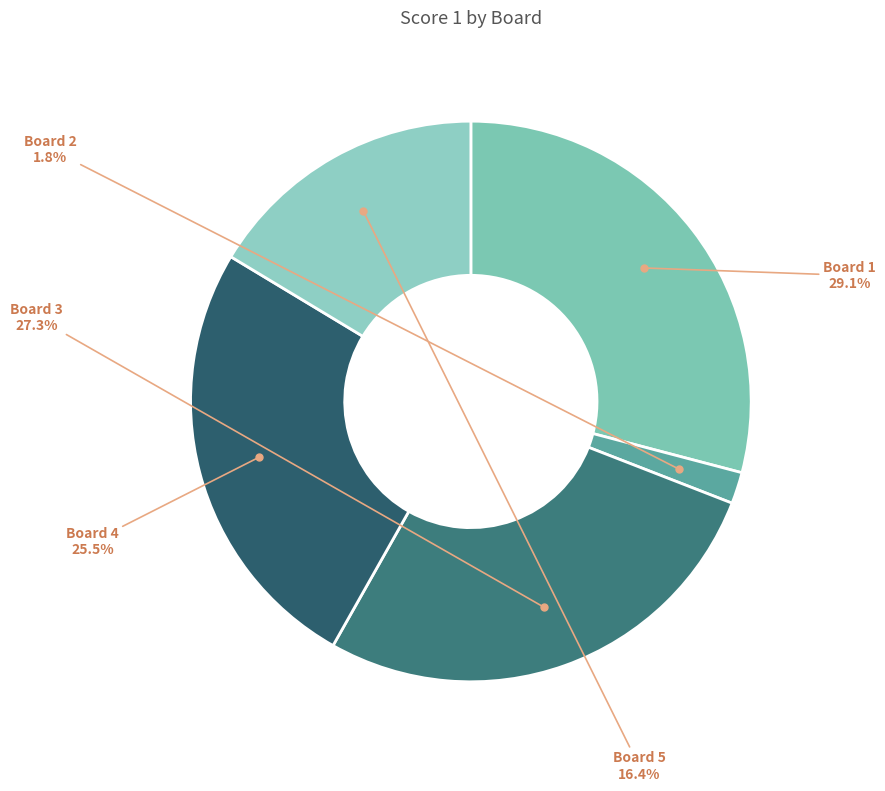

The Board 2 slice represents 2% of the pie. True or false?

True